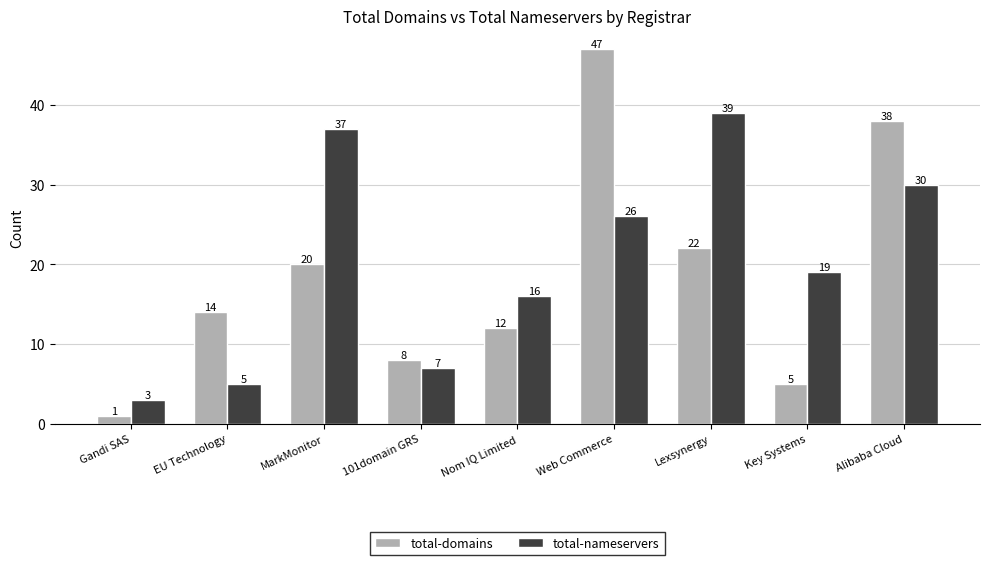

Is it true that total-nameservers equals 2 at 101domain GRS?

False